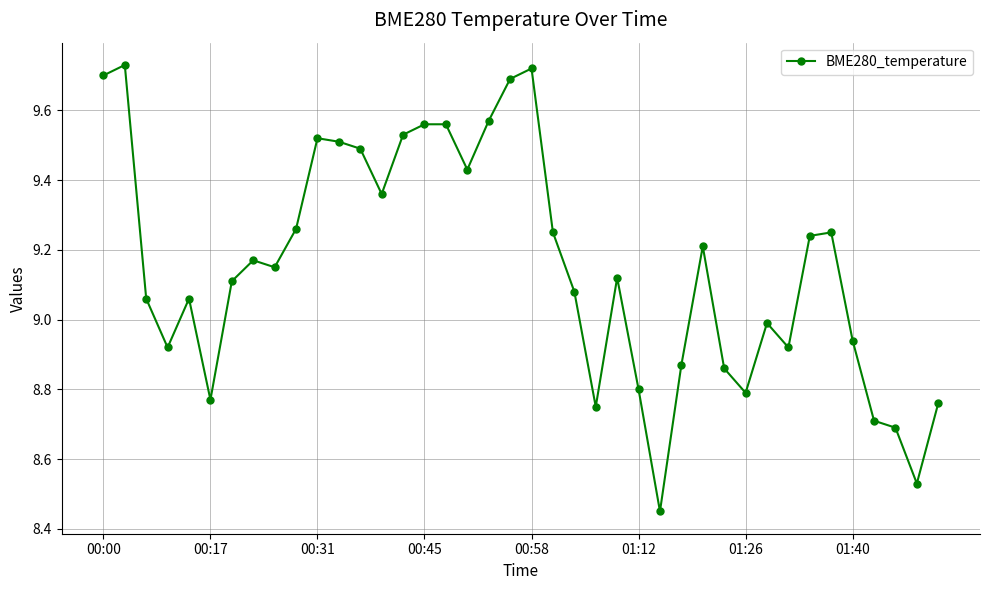

What is the difference between the maximum and minimum values?

1.3